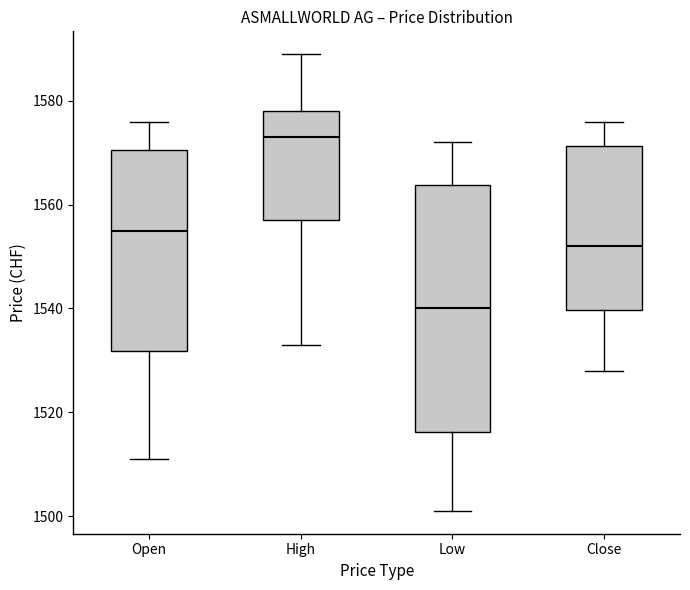

Reading left to right, transcribe this box plot: for each box, give where its median line is, the range the box spans, and where its two whiskers end, as read against the y-axis. The values are not printed on the chart, so give them approximately, as read against the axis.

Open: median 1556, box 1532 to 1570, whiskers 1512 to 1576
High: median 1574, box 1558 to 1578, whiskers 1534 to 1590
Low: median 1540, box 1516 to 1564, whiskers 1502 to 1572
Close: median 1552, box 1540 to 1572, whiskers 1528 to 1576